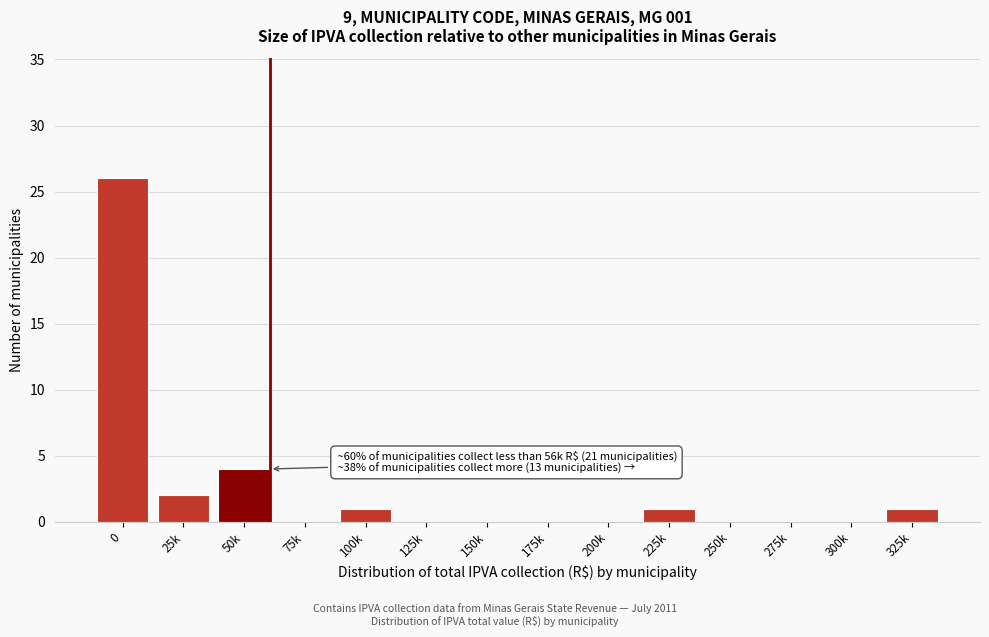

Reading left to right, list all the values displayed in this chart.

0=26	25k=2	50k=4	75k=0	100k=1	125k=0	150k=0	175k=0	200k=0	225k=1	250k=0	275k=0	300k=0	325k=1